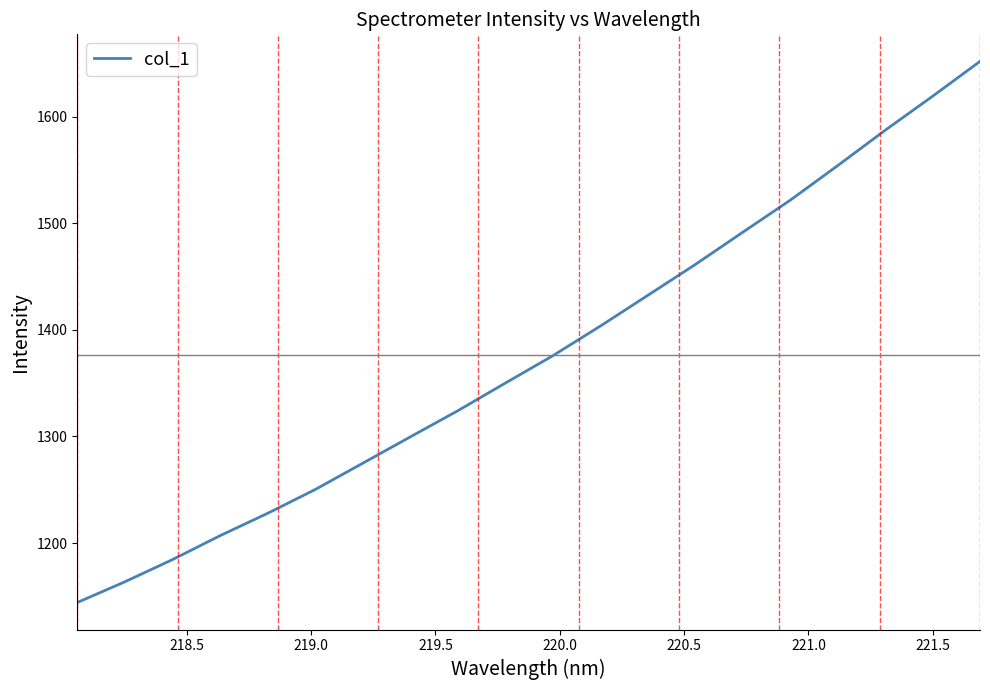

What is the maximum value shown in the chart?

1651.7